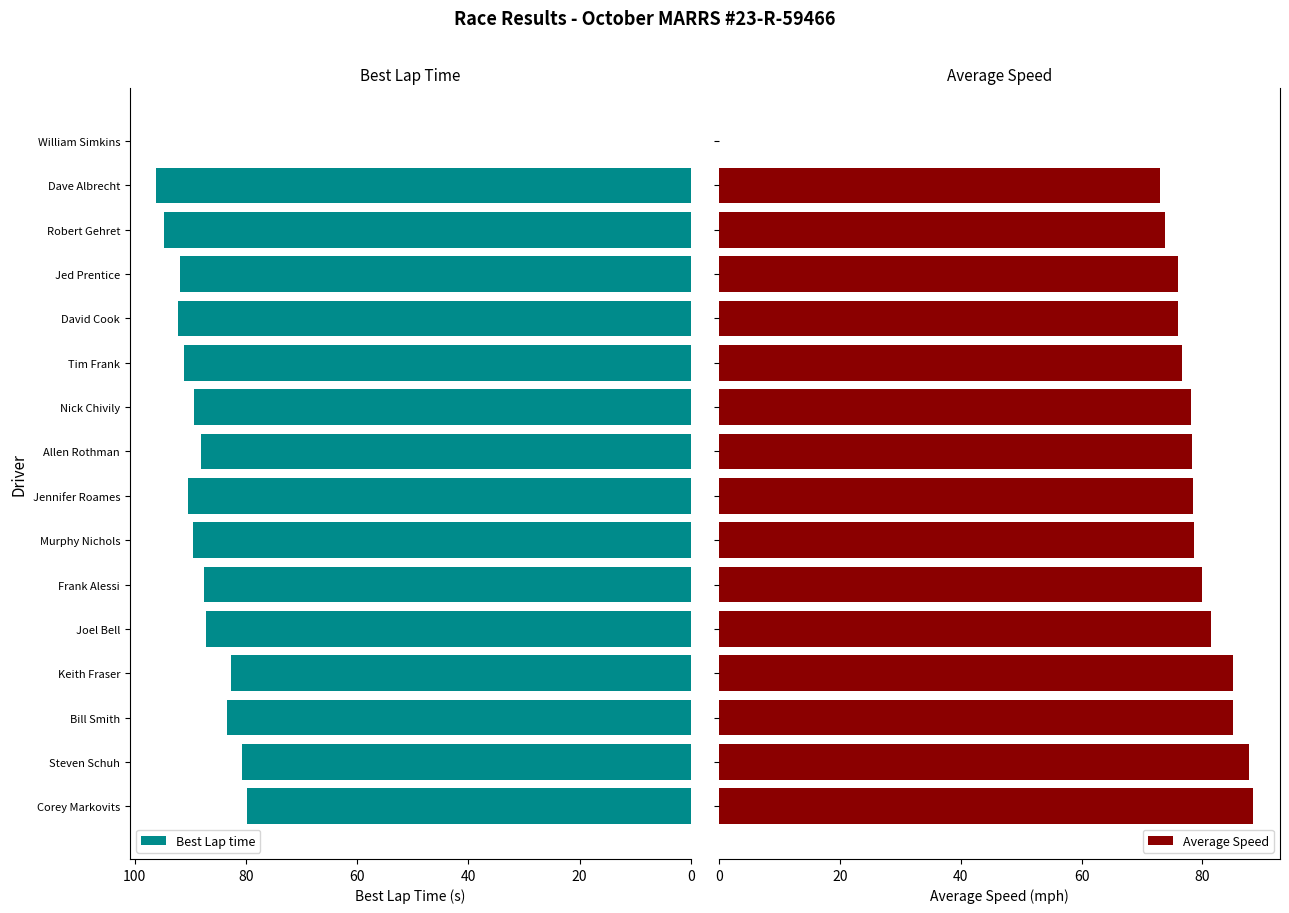

Reading left to right, extract all data points from this chart.

Best Lap time: 79.8	80.6	83.4	82.7	87.1	87.5	89.5	90.4	88.1	89.4	91.1	92.1	91.9	94.7	96.1	0.0
Average Speed: 88.4	87.8	85.1	85.0	81.4	80.0	78.5	78.5	78.3	78.2	76.6	76.0	76.0	73.8	73.1	0.0